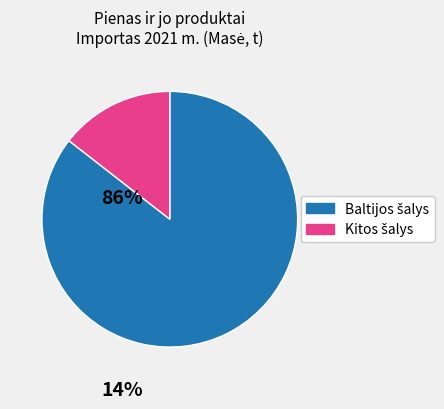

How many slices are in this pie chart?

2